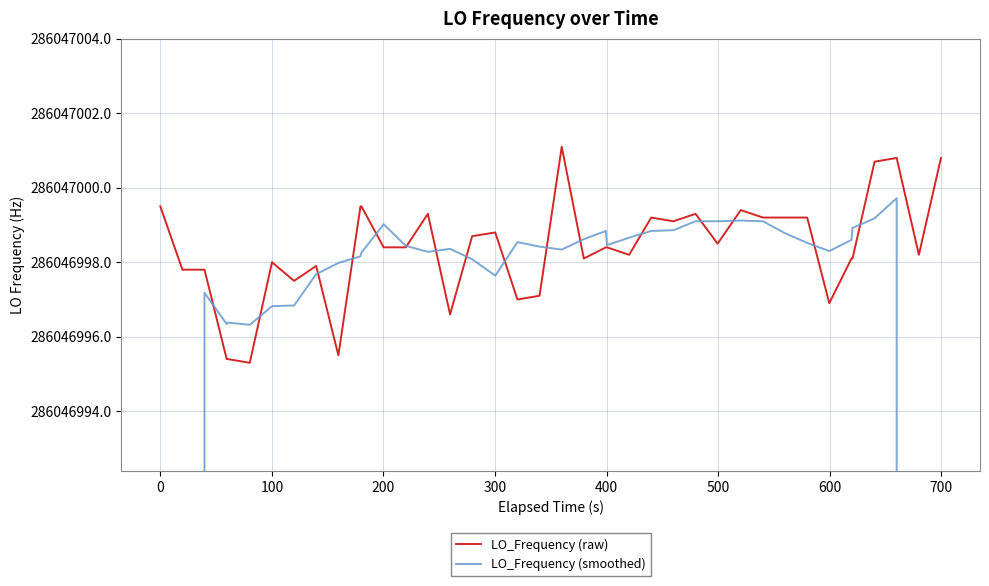

How many interior local valleys does the LO_Frequency (smoothed) series have?

7